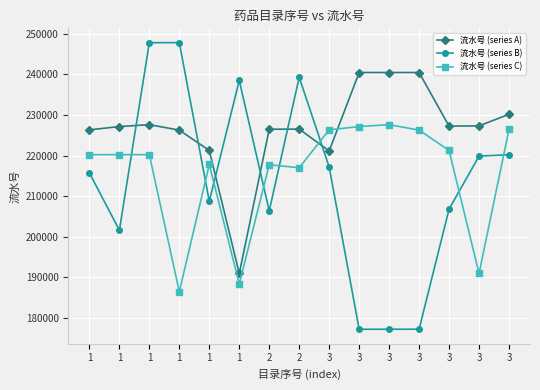

Rank the series by their maximum value, from lowest to highest.

流水号 (series C), 流水号 (series A), 流水号 (series B)